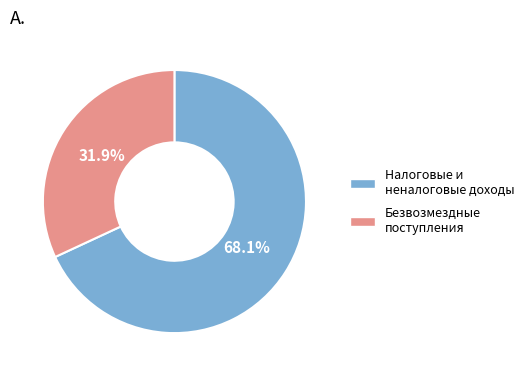

Is there a majority slice in this chart?

Yes